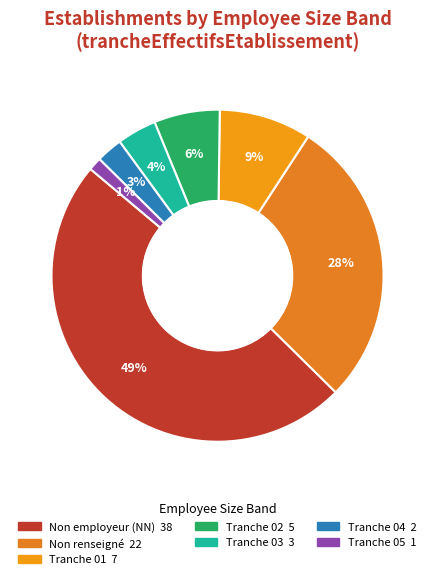

Count the number of slices in the pie.

7